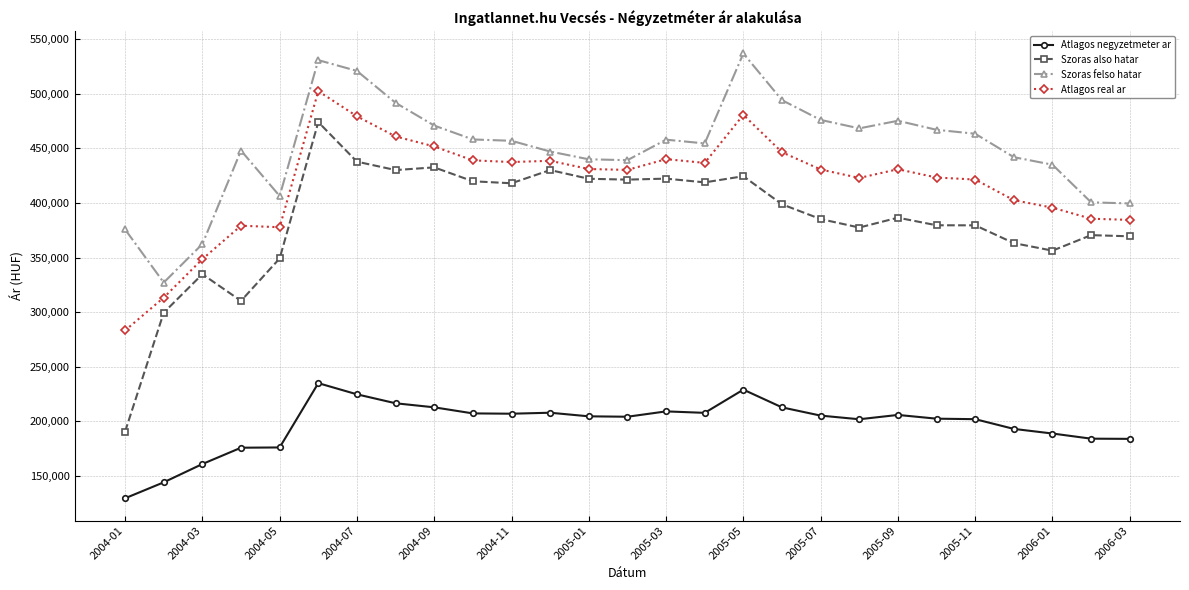

True or false: Atlagos negyzetmeter ar has more than 2 interior local peaks.

True